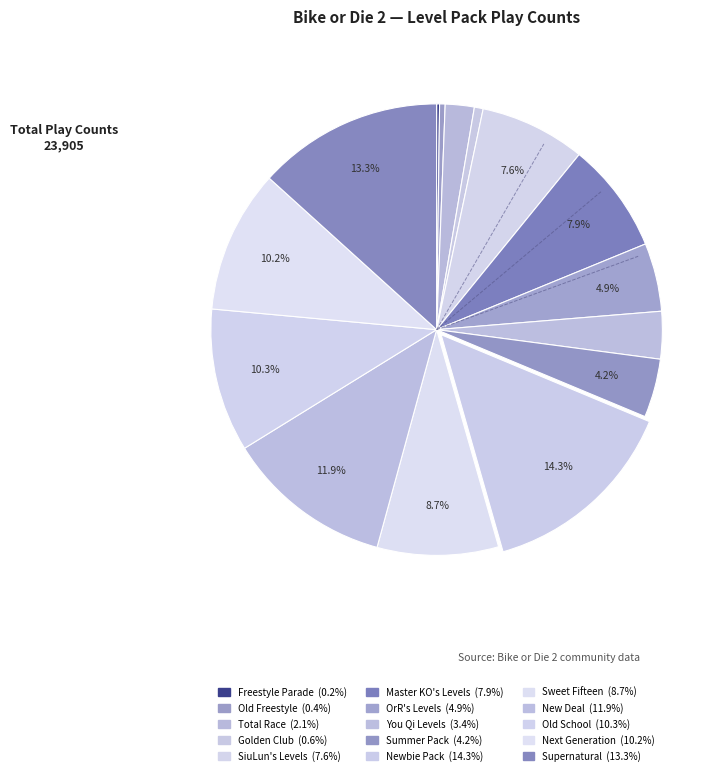

The New Deal slice represents 21% of the pie. True or false?

False